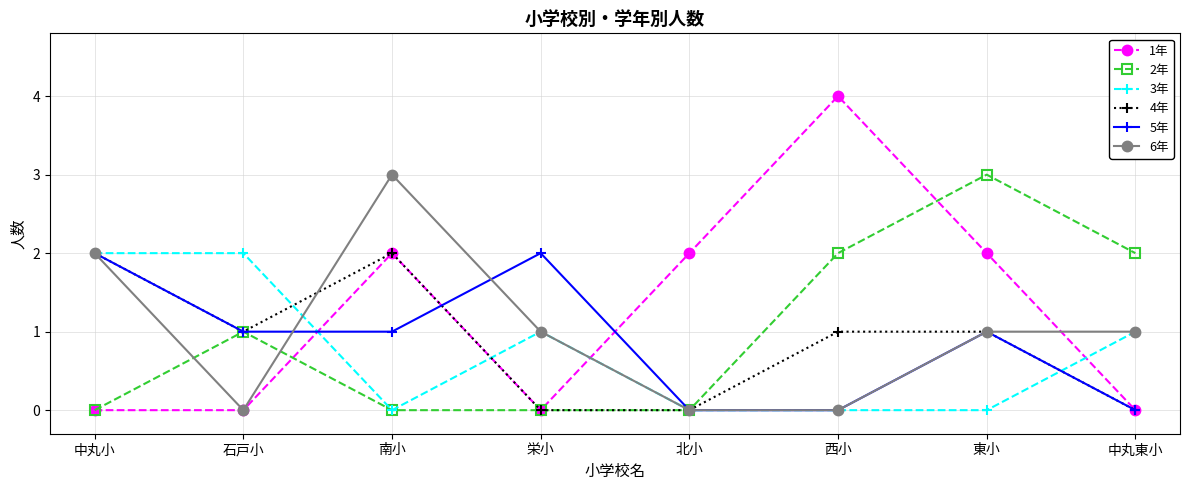

Is it true that 2年 equals 2 at 中丸小?

False